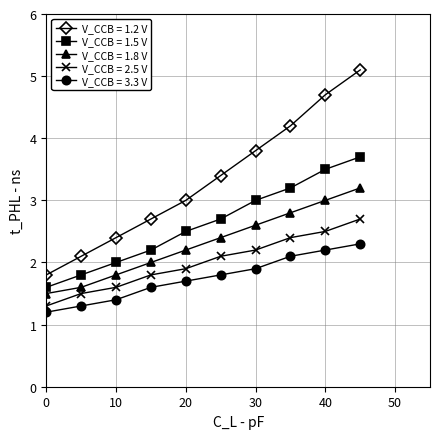

True or false: V_CCB = 3.3 V has more than 0 points higher than both neighbors.

False